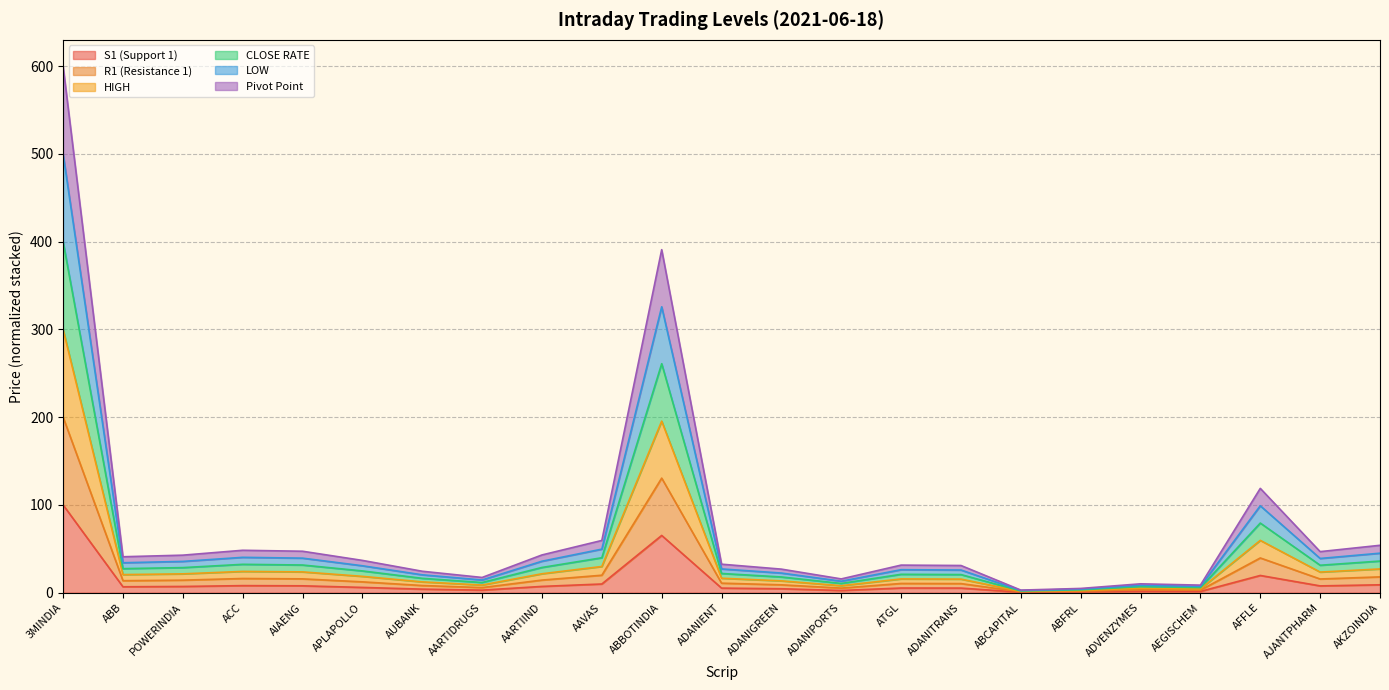

How many lines are shown in the chart?

6